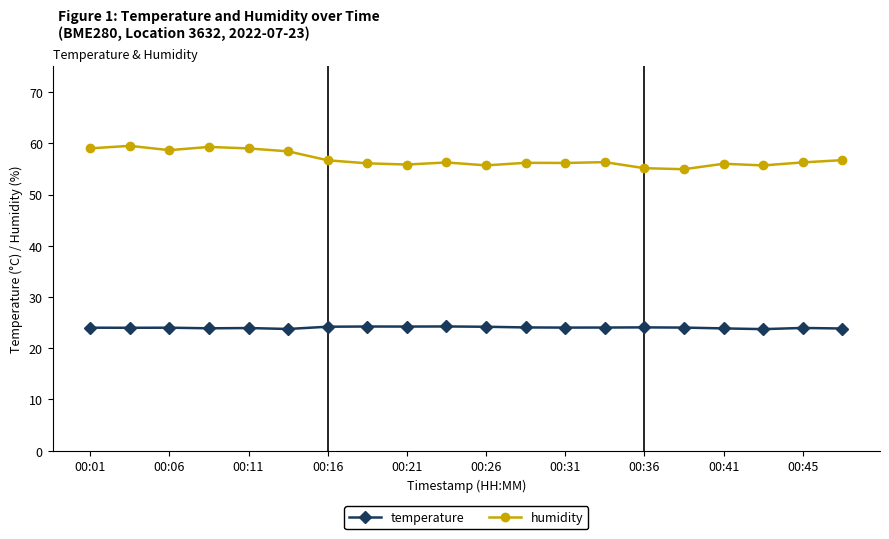

What is the sum of all humidity values?

1137.9